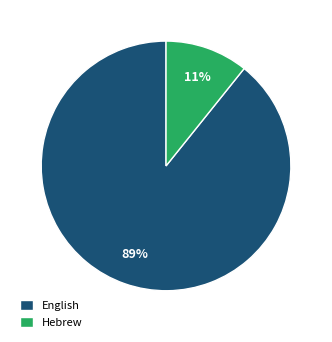

What percentage is the Hebrew slice, to the nearest percent?

11%